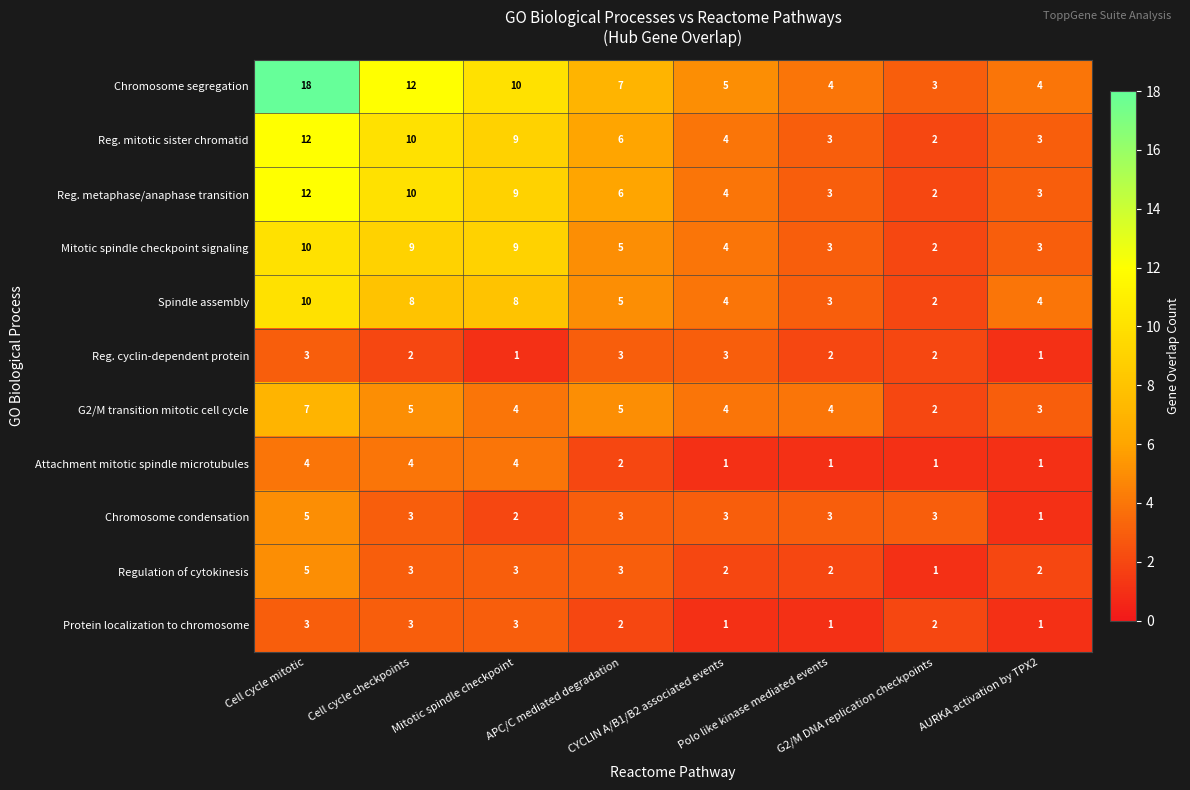

What is the total value across all series at Cell cycle checkpoints?

69